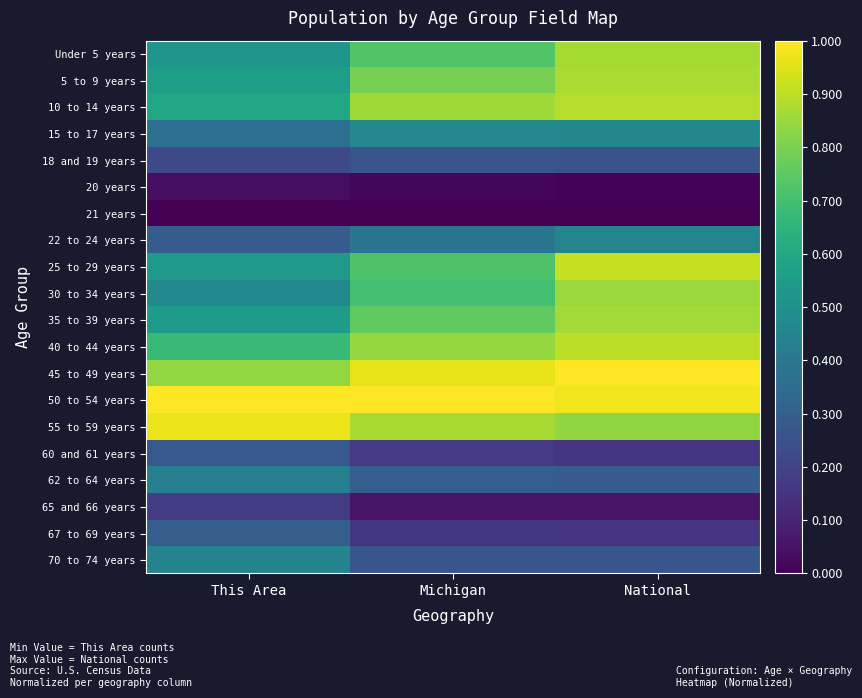

What is the spread (max minus min) of values at National?

1.0